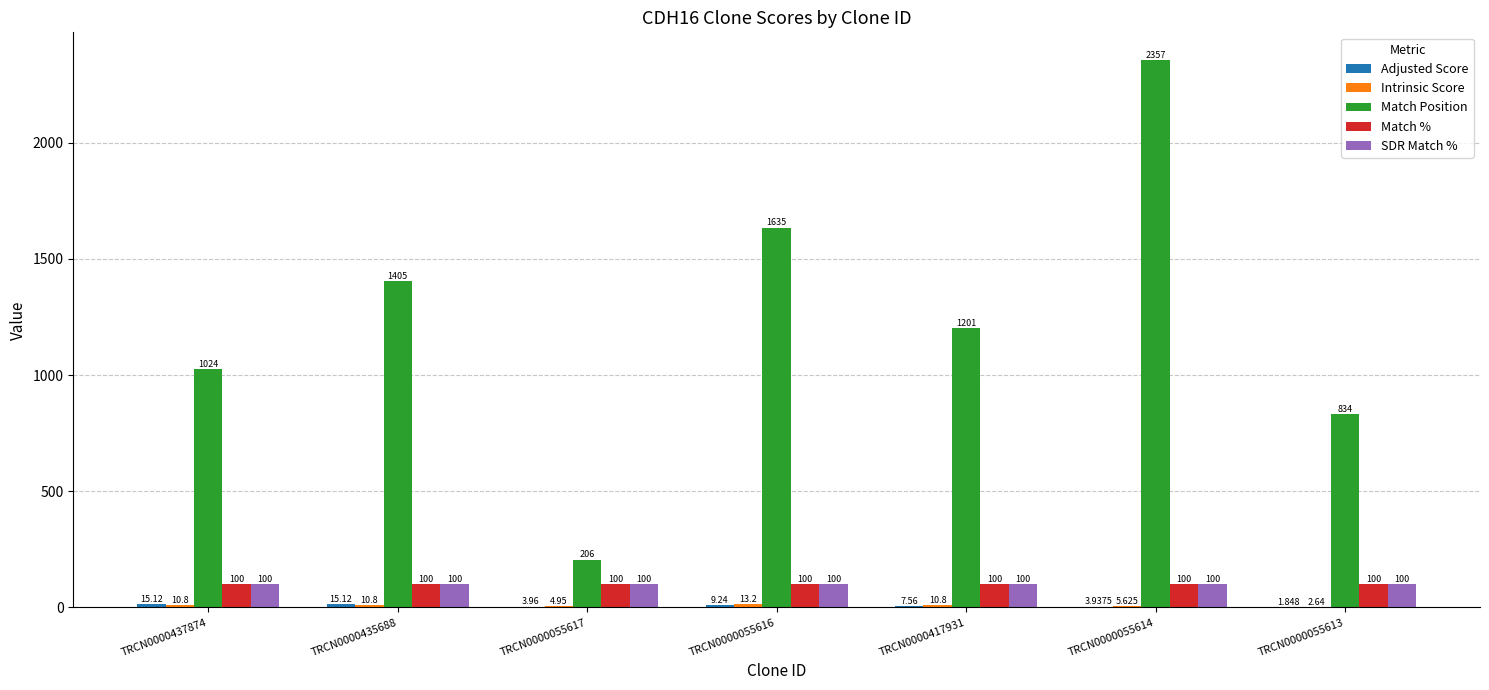

Count the number of categories in the chart.

7